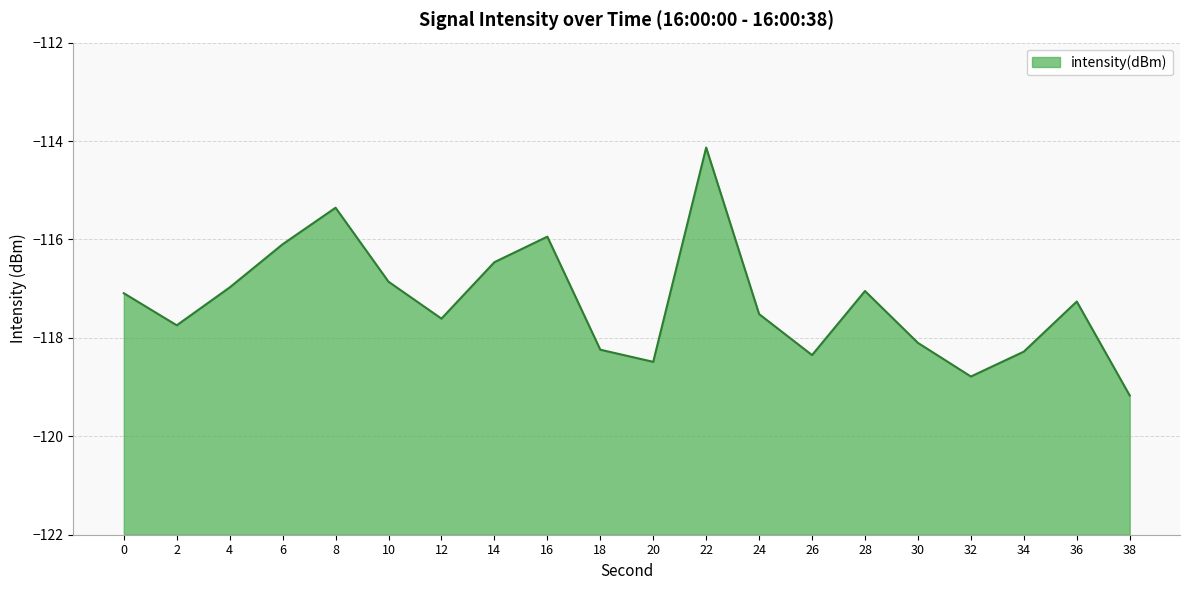

At which category does the chart reach its peak across all series?

22